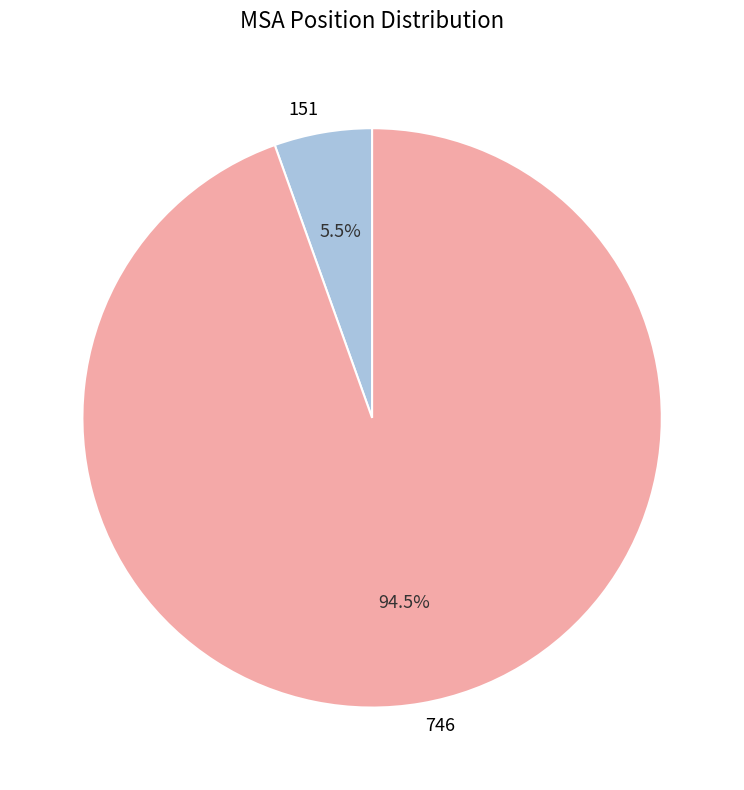

Combined, what portion of the pie is 151 and 746?

100.0%